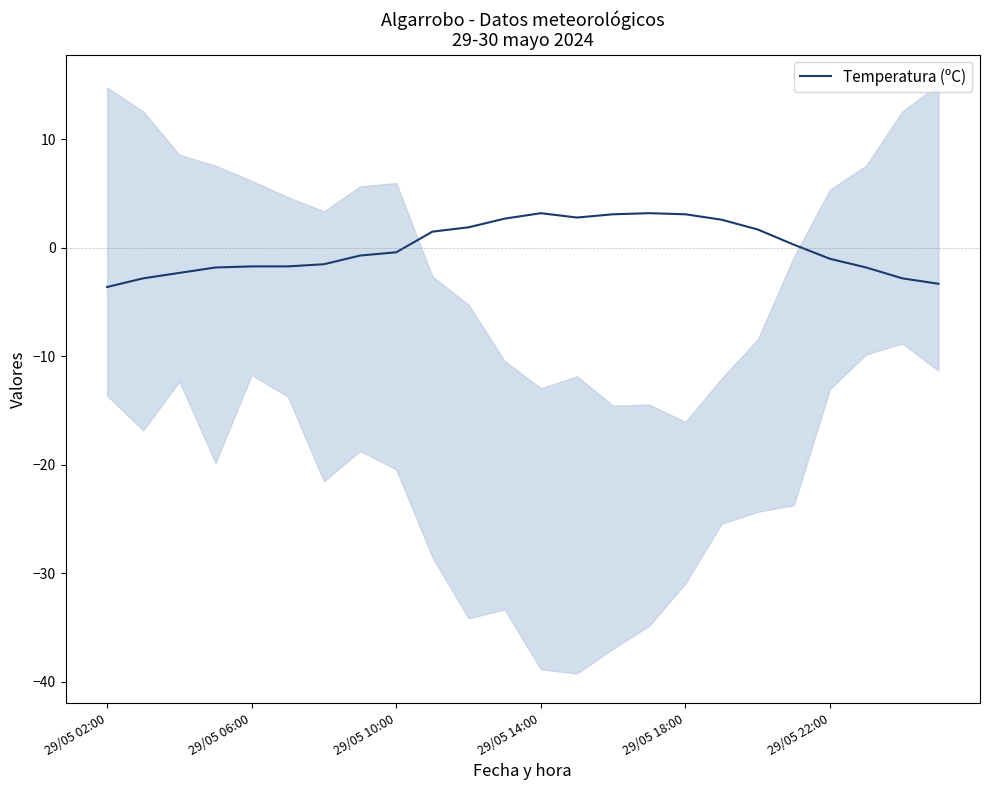

What is the value of the 1st point from the left?

-3.6